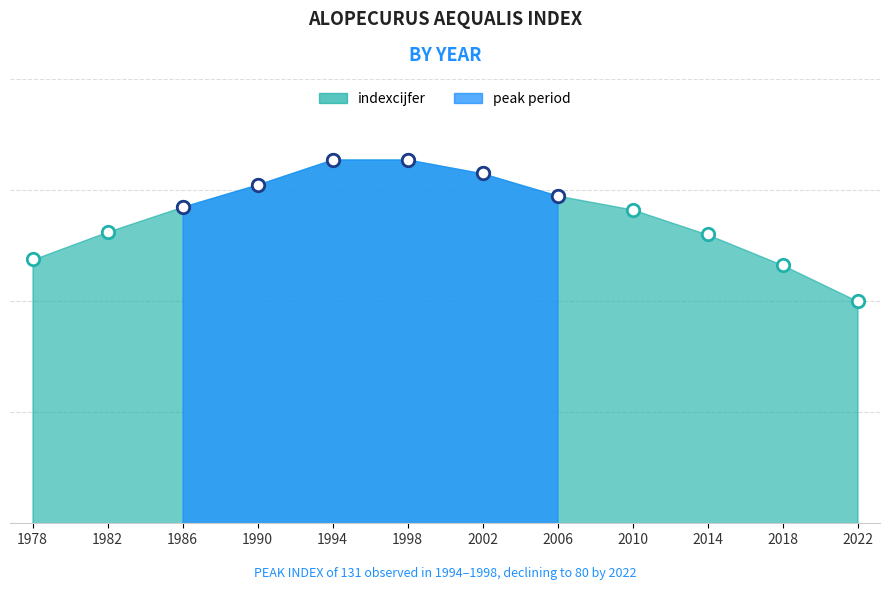

Which has a higher value, 2002 or 2006?

2002